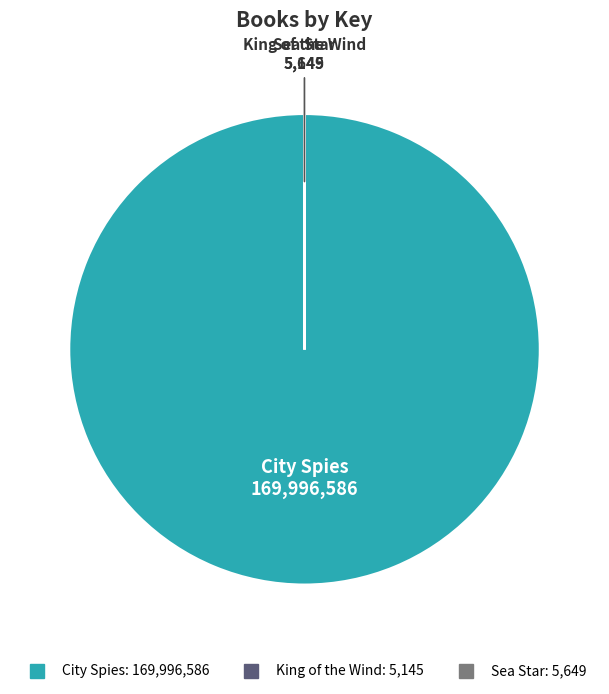

Which slice represents more than half of the pie?

City Spies